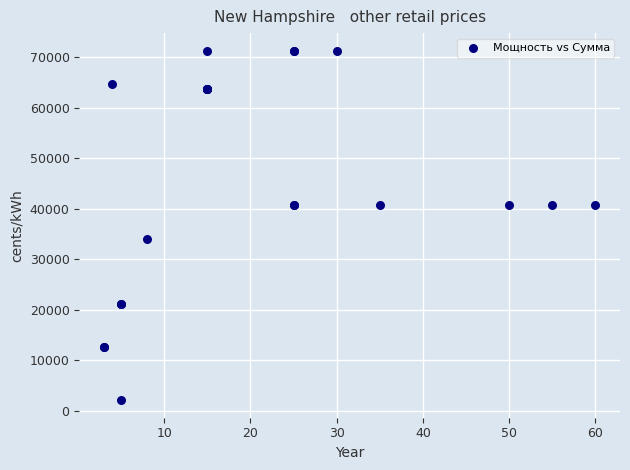

What Y value in the scatter plot is closest to 36746?

34048.0